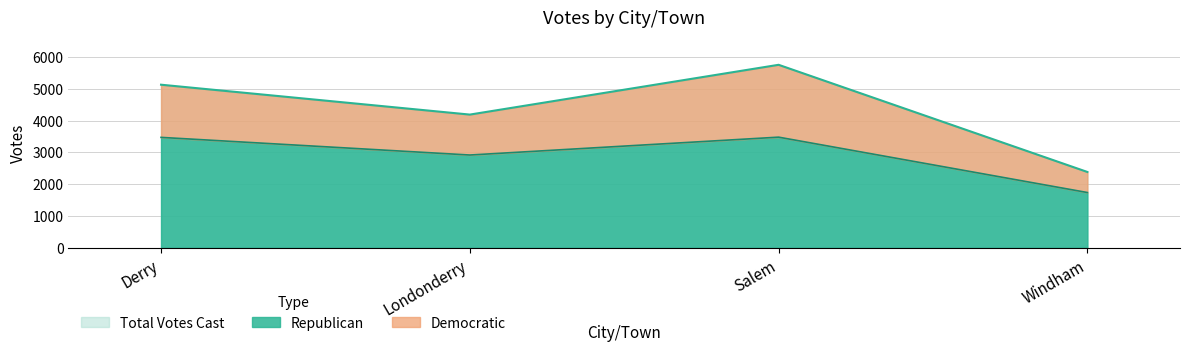

What position from the left is Salem?

3